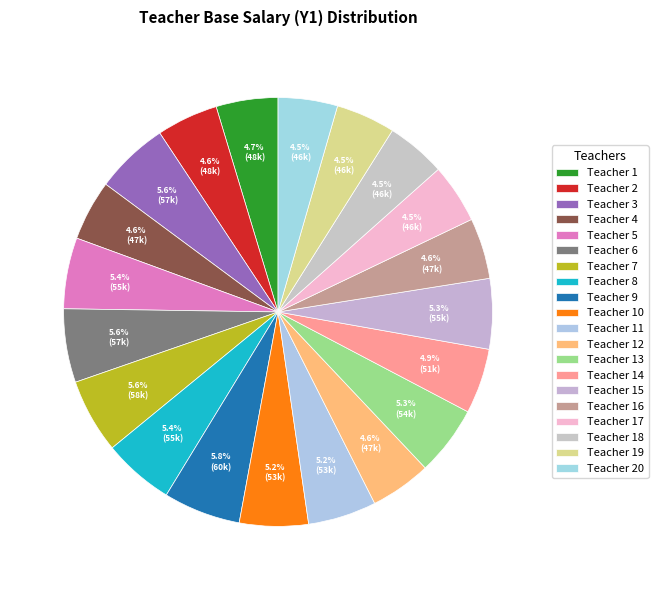

Count the number of slices in the pie.

20